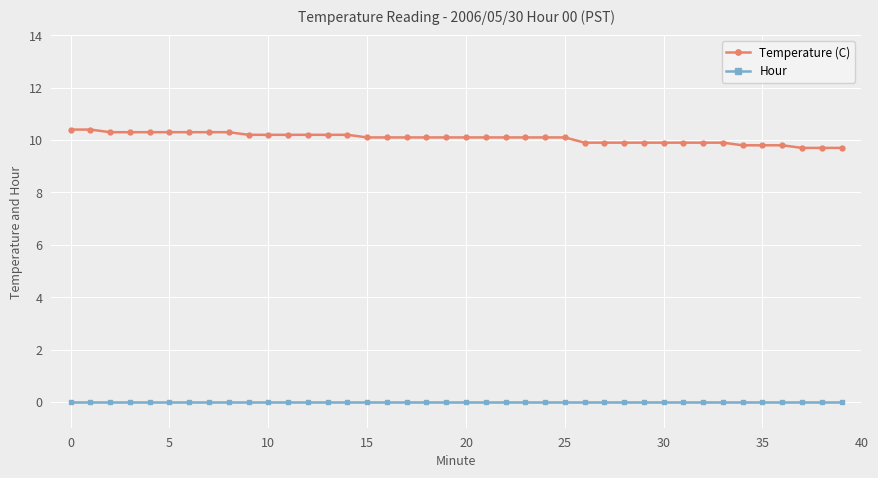

At how many categories does at least one series exceed 1?

40